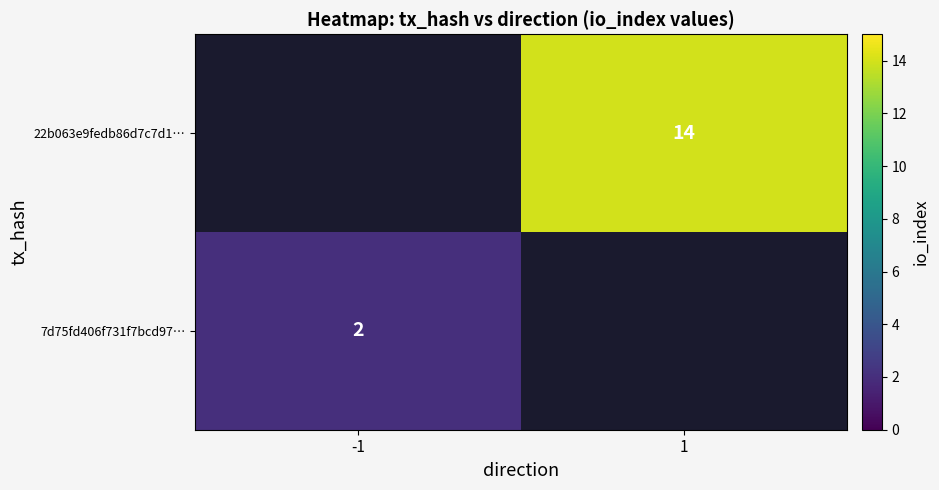

Which label corresponds to the largest value in the chart?

1